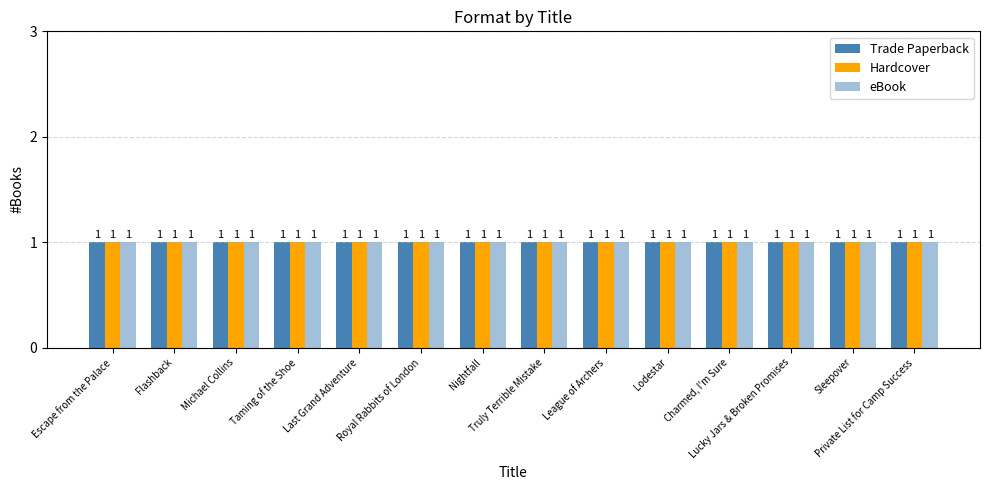

What is the label of the 13th bar from the right?

Flashback